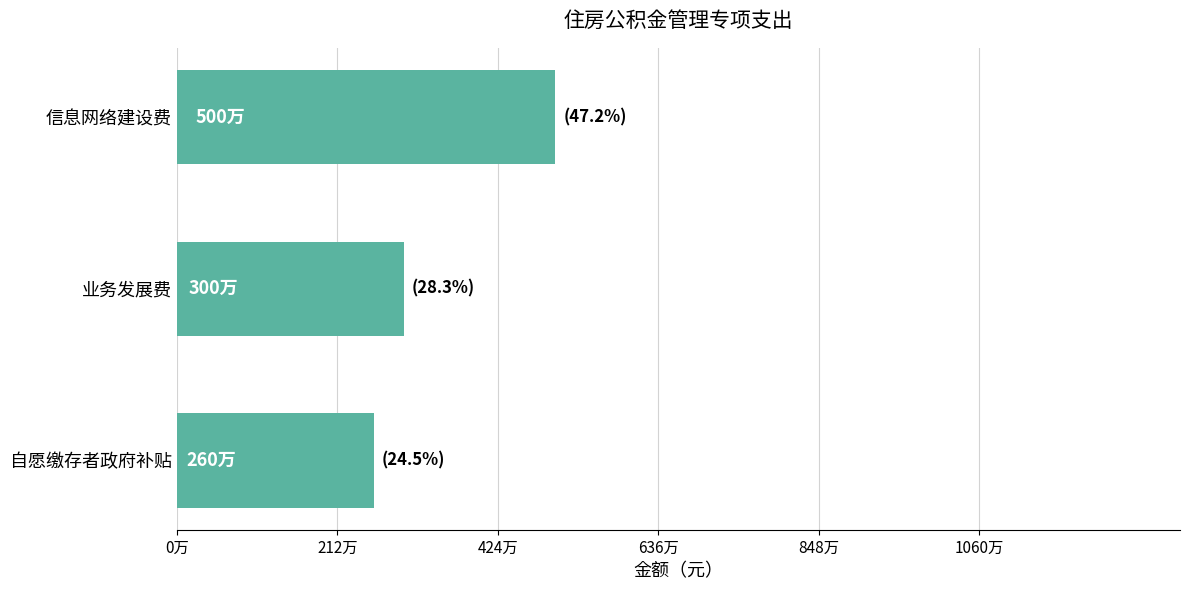

Does the chart contain any negative values?

No